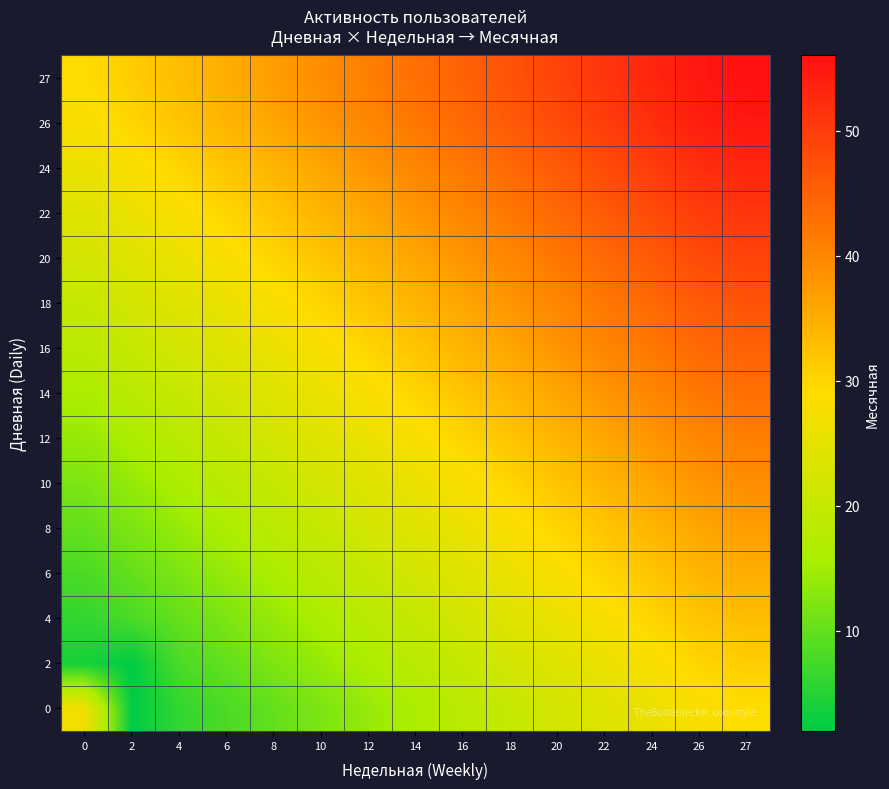

What is the total value across all series at 20?

539